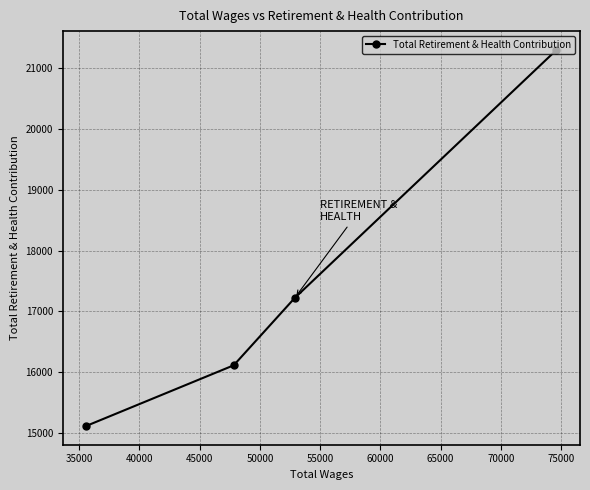

What is the smallest value displayed?

15119